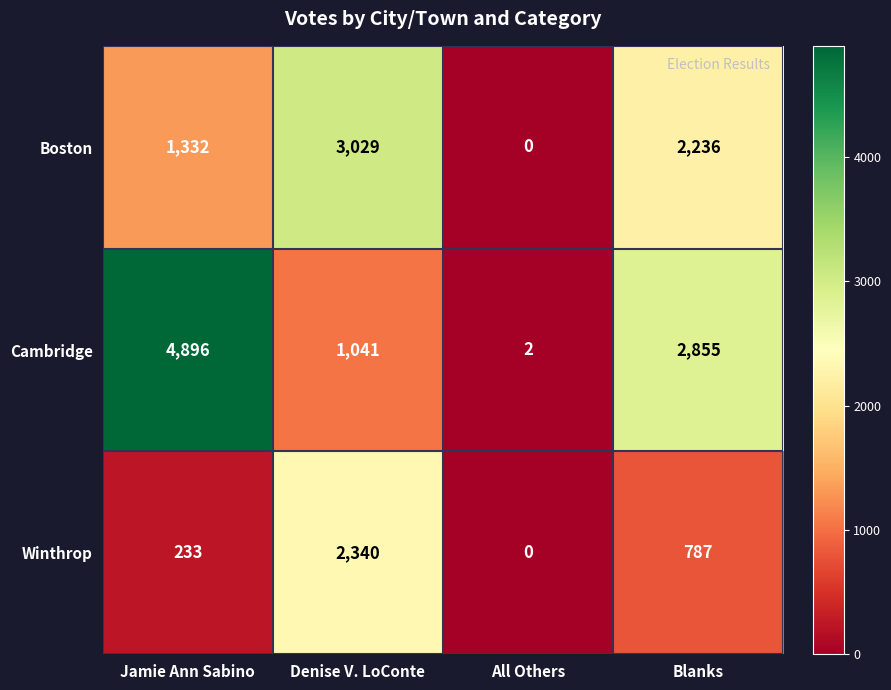

What value does the Cambridge series have at Jamie Ann Sabino, to the nearest 100?

4900